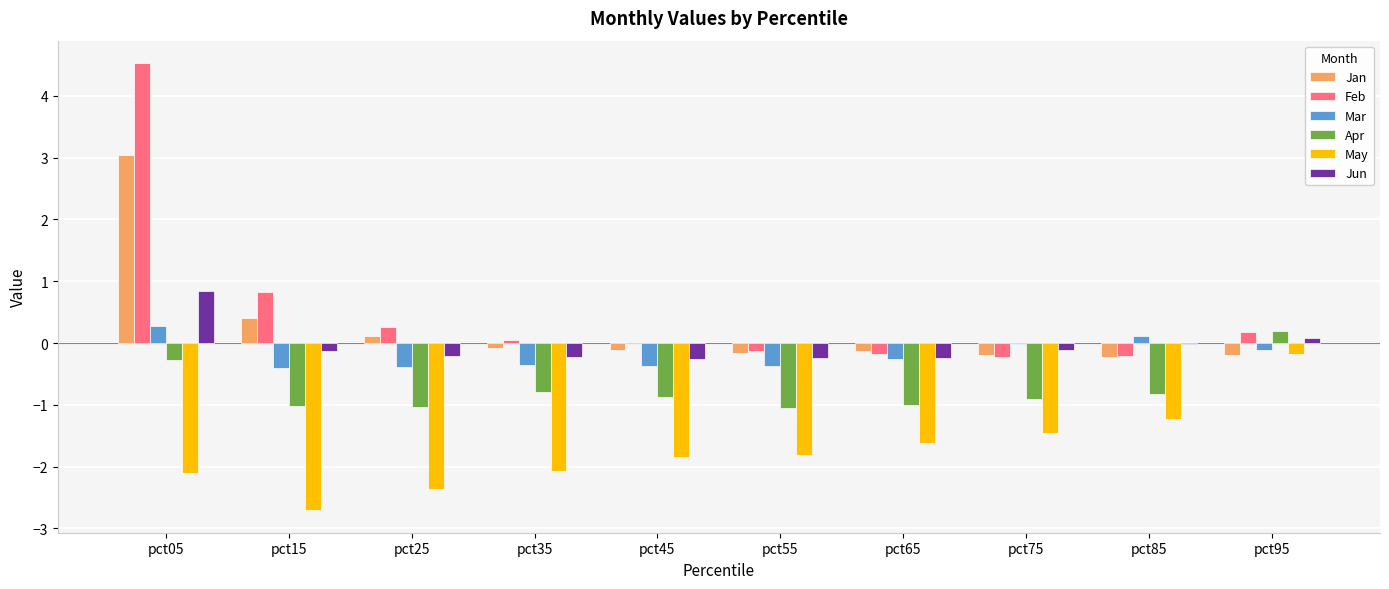

What are all the series names shown in the legend?

Jan, Feb, Mar, Apr, May, Jun